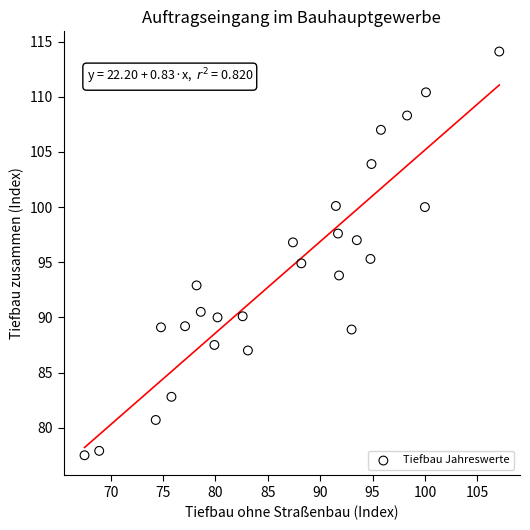

What is the range of Y values (max minus min)?

36.6